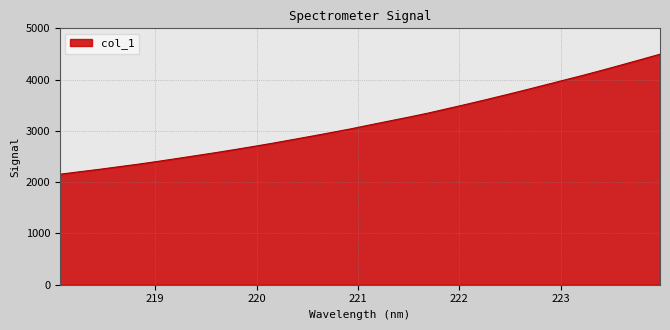

What is the minimum value shown in the chart?

2154.8